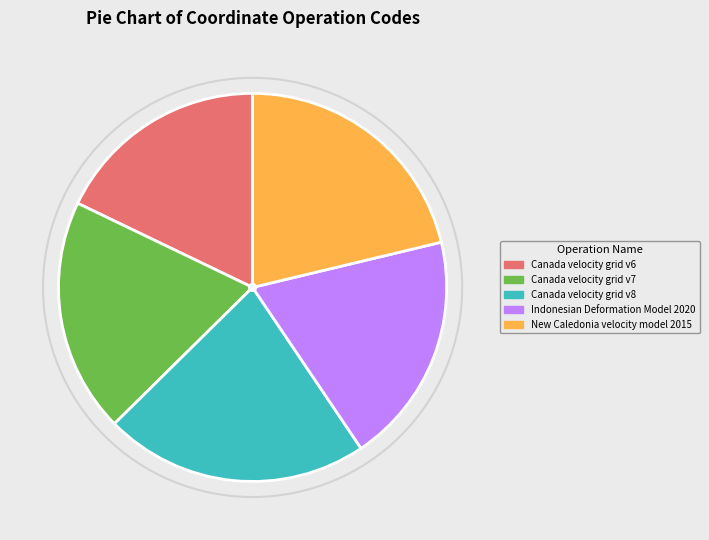

Which category has the smallest portion of the pie?

Canada velocity grid v6